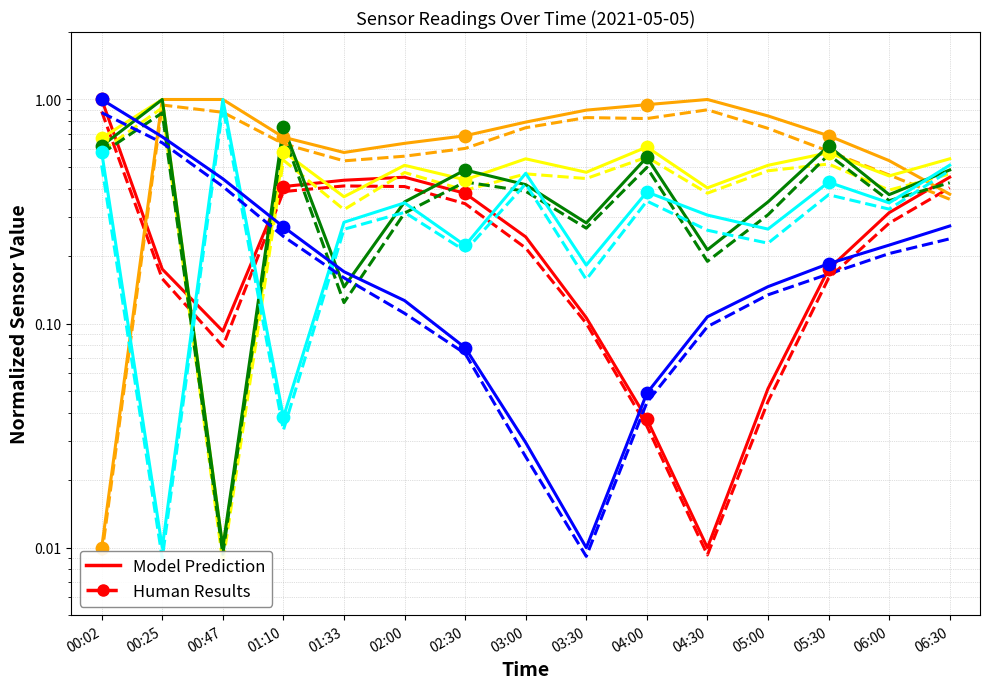

What is the change in value from 03:00 to 04:00?

-0.2